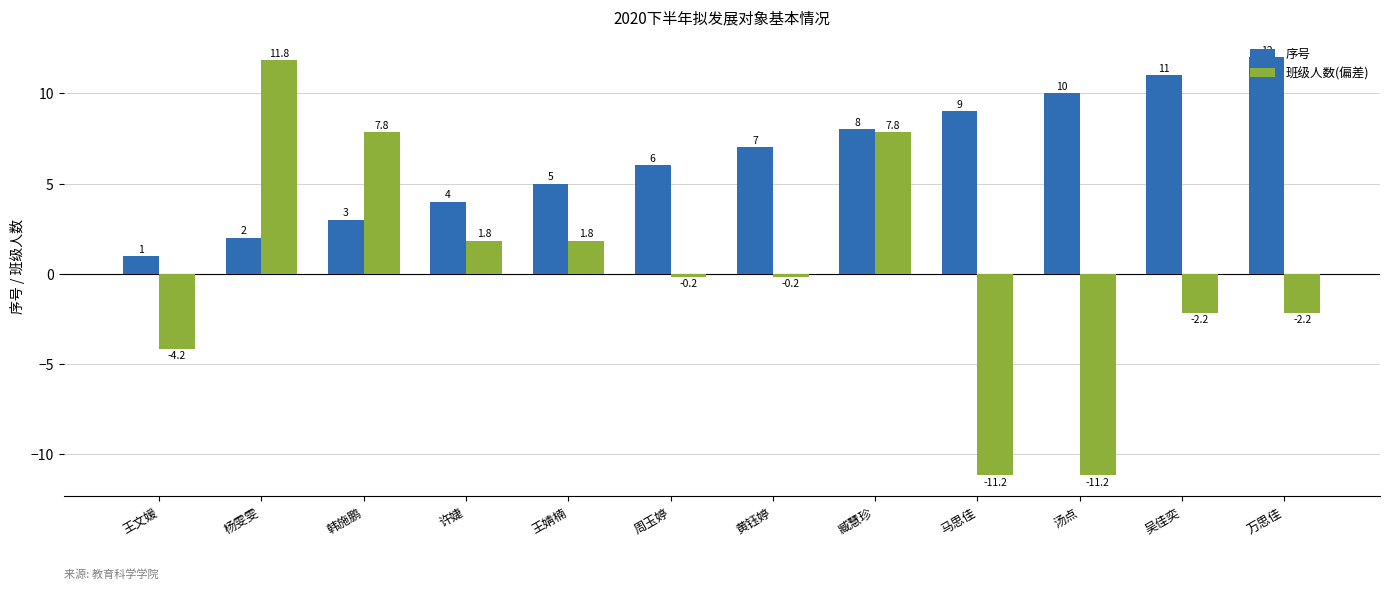

Where does the 班级人数(偏差) series first go above 0?

杨雯雯